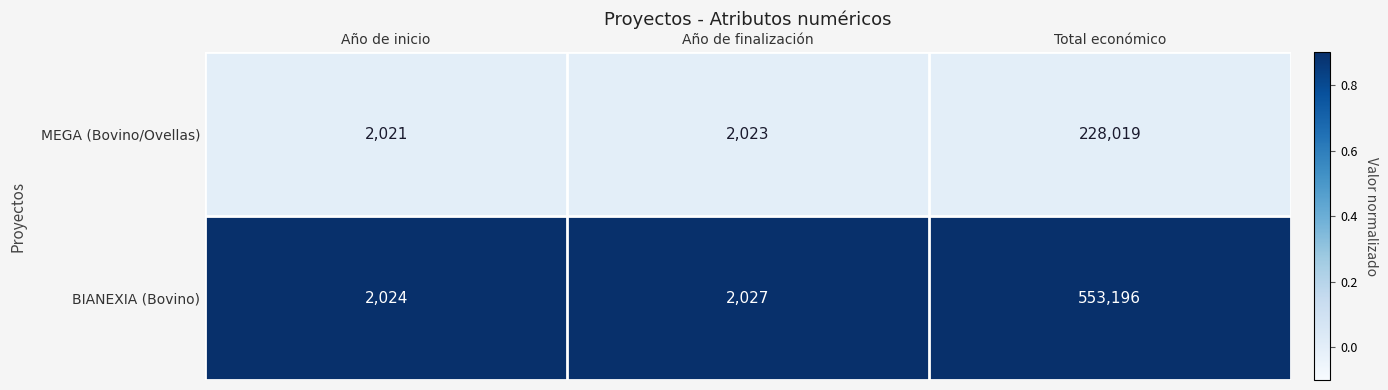

The value of MEGA (Bovino/Ovellas) at Año de inicio is 3261. True or false?

False